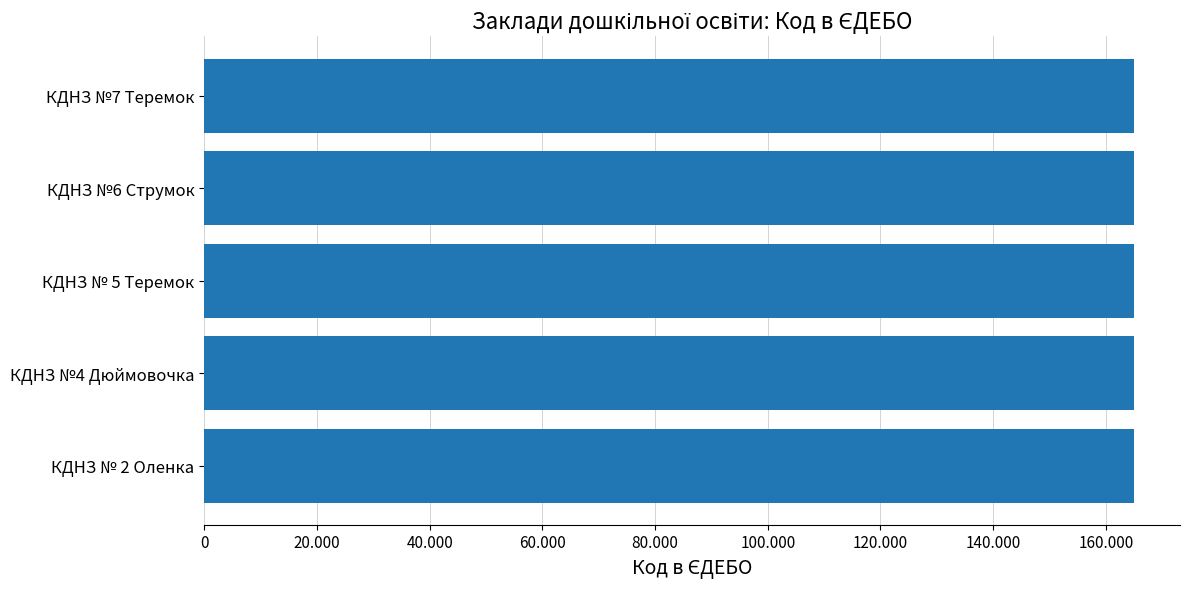

How many values exceed 164905?

2